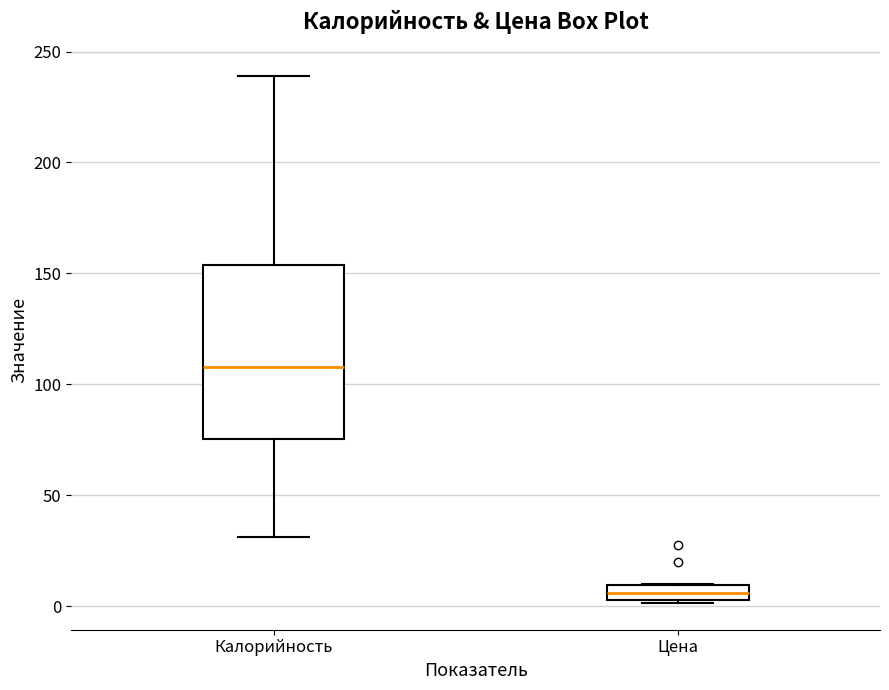

Comparing the boxes themselves (not the whiskers), which one is the tallest?

Калорийность